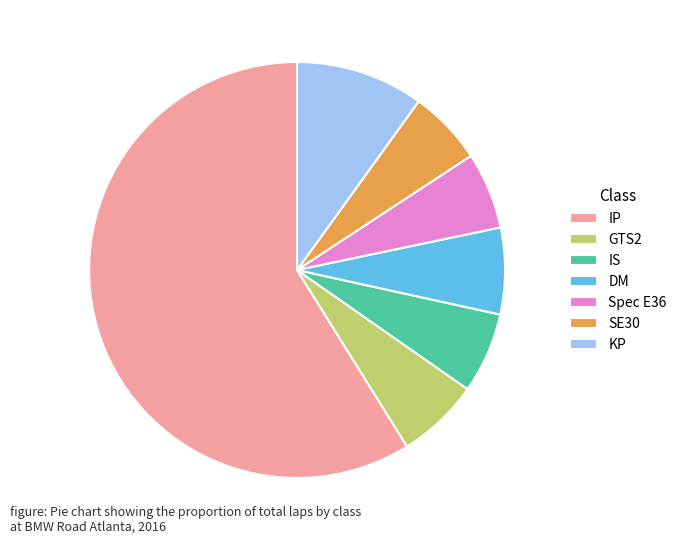

Which slice is the largest?

IP